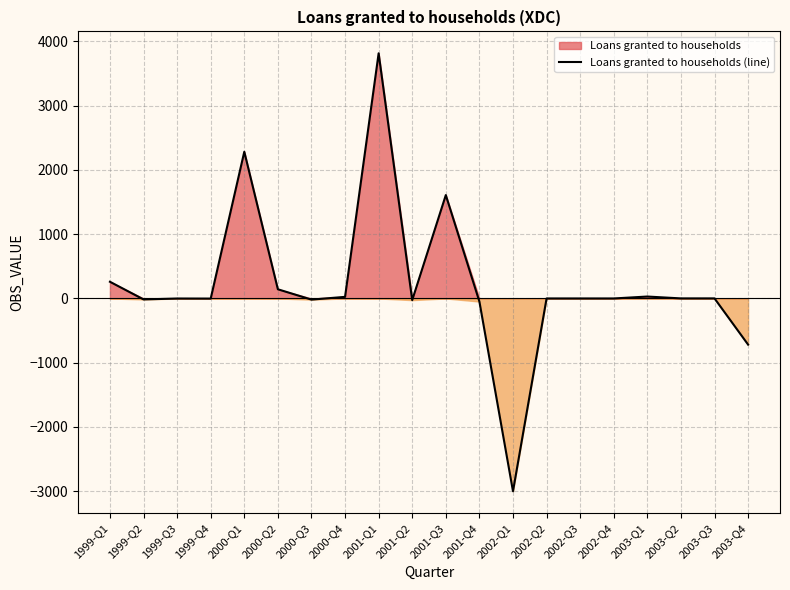

At which category does the chart reach its peak across all series?

2001-Q1